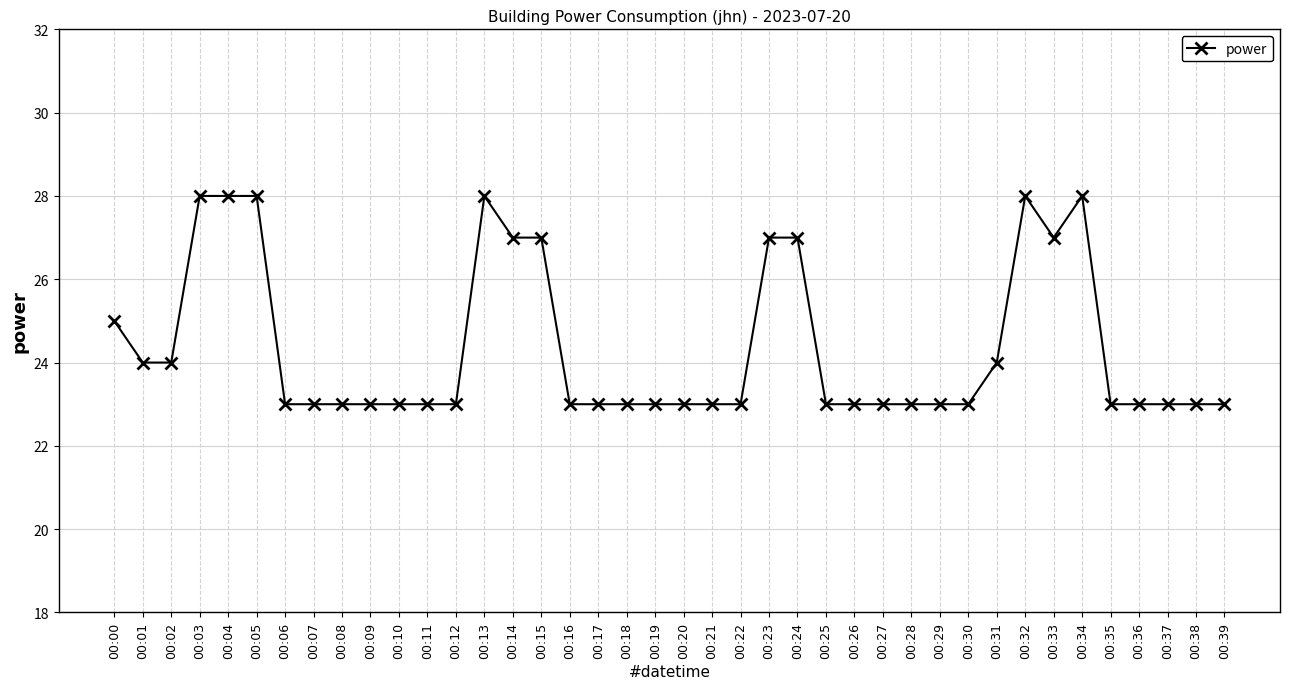

True or false: there are more than 0 points higher than both neighbors.

True